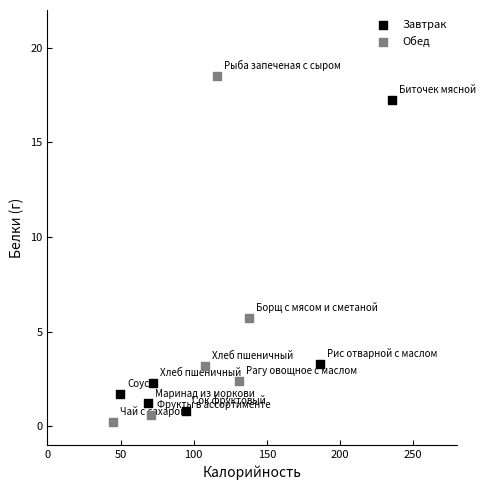

Which series has the widest spread of Y values?

Обед